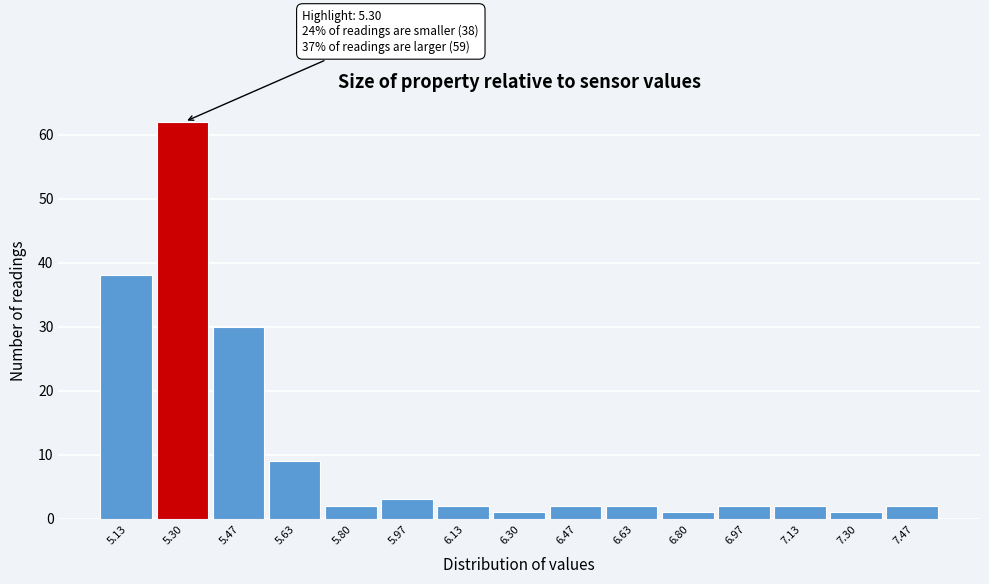

Over which range of the x-axis is the bar tallest?

5.22 to 5.38